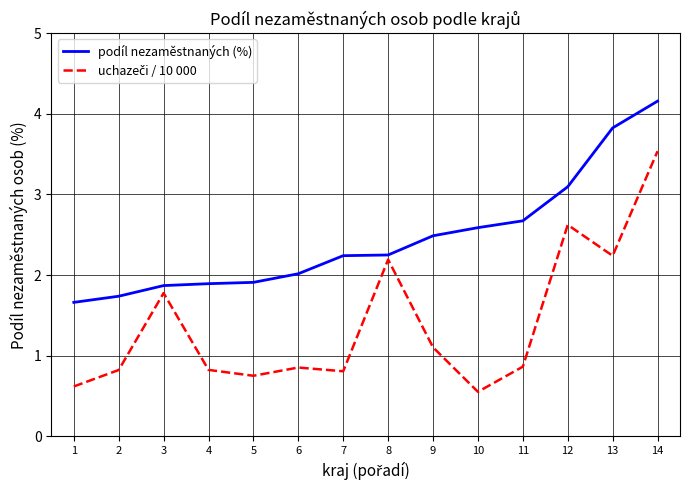

At which category is the sum across all series the highest?

14